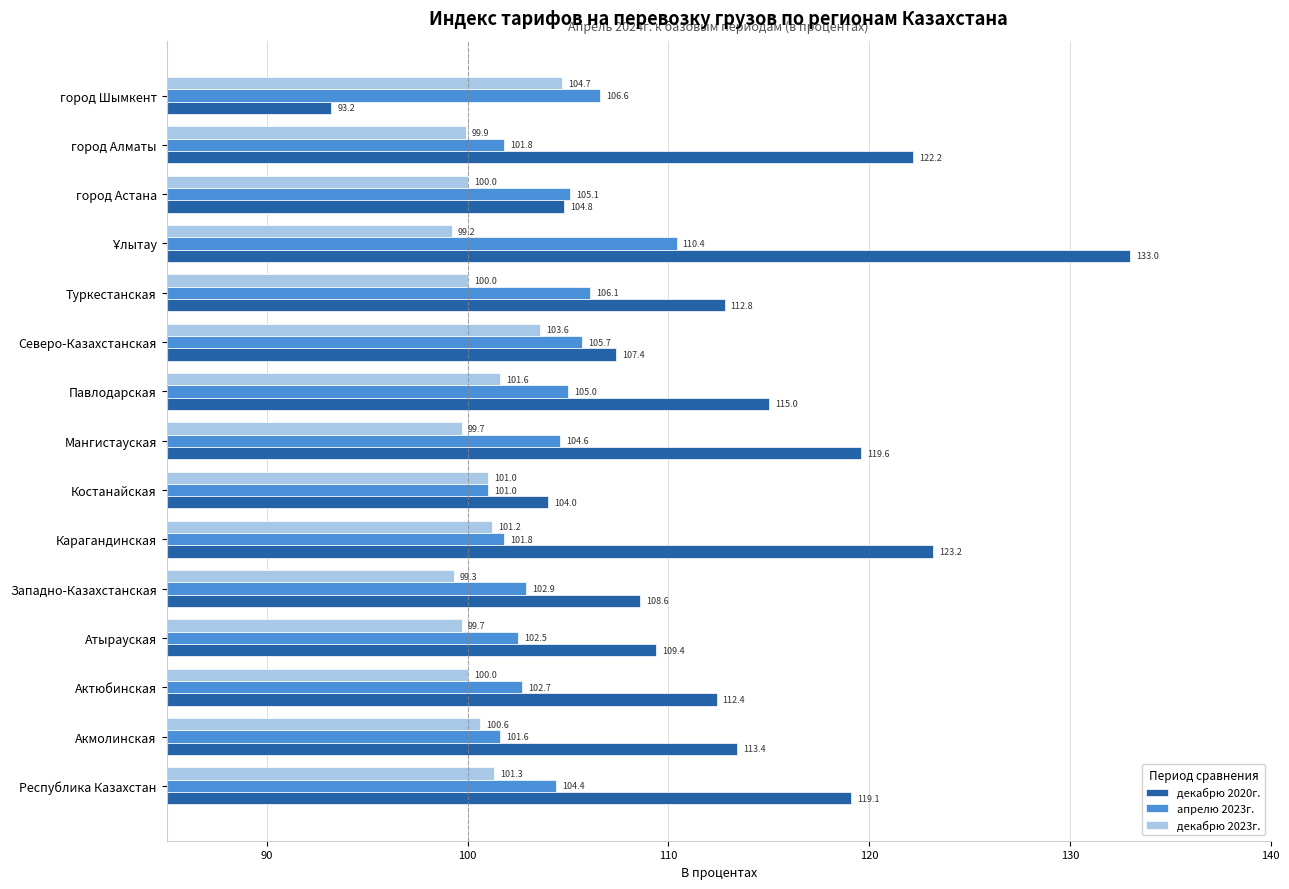

List the series in order of their overall mean, highest first.

декабрю 2020г., апрелю 2023г., декабрю 2023г.